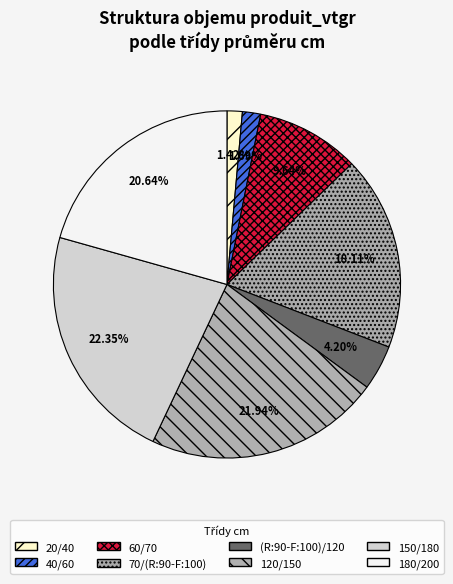

Between 180/200 and (R:90-F:100)/120, which is larger?

180/200